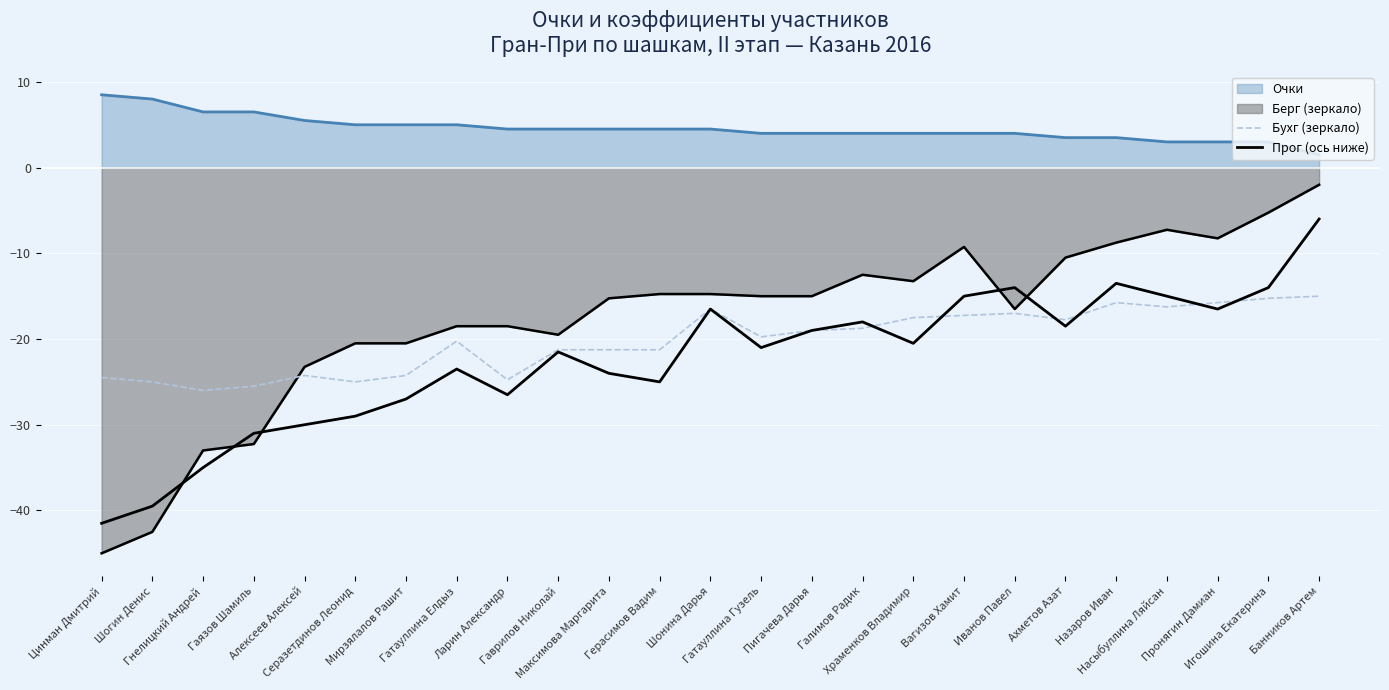

How many values in the Бухг (зеркало) series are below -19?

13